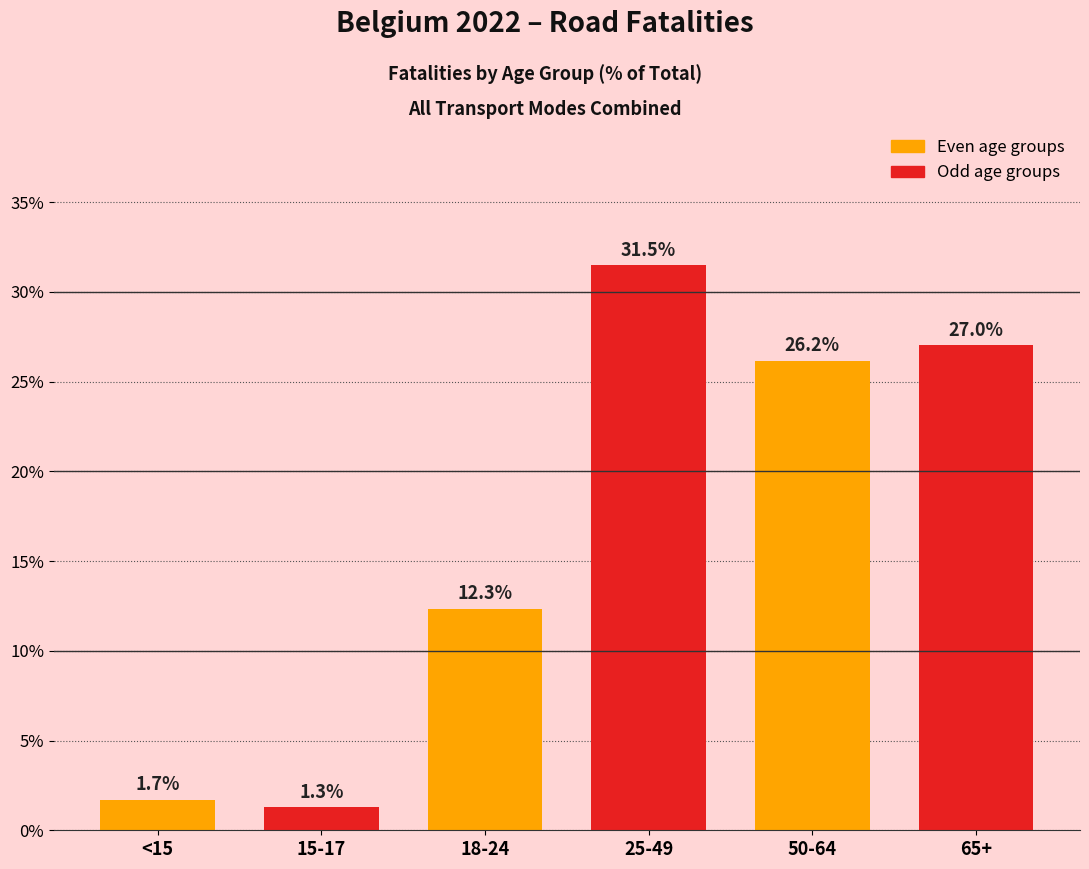

What is the value of the Even age groups bar at the 2nd from the left?

12.3